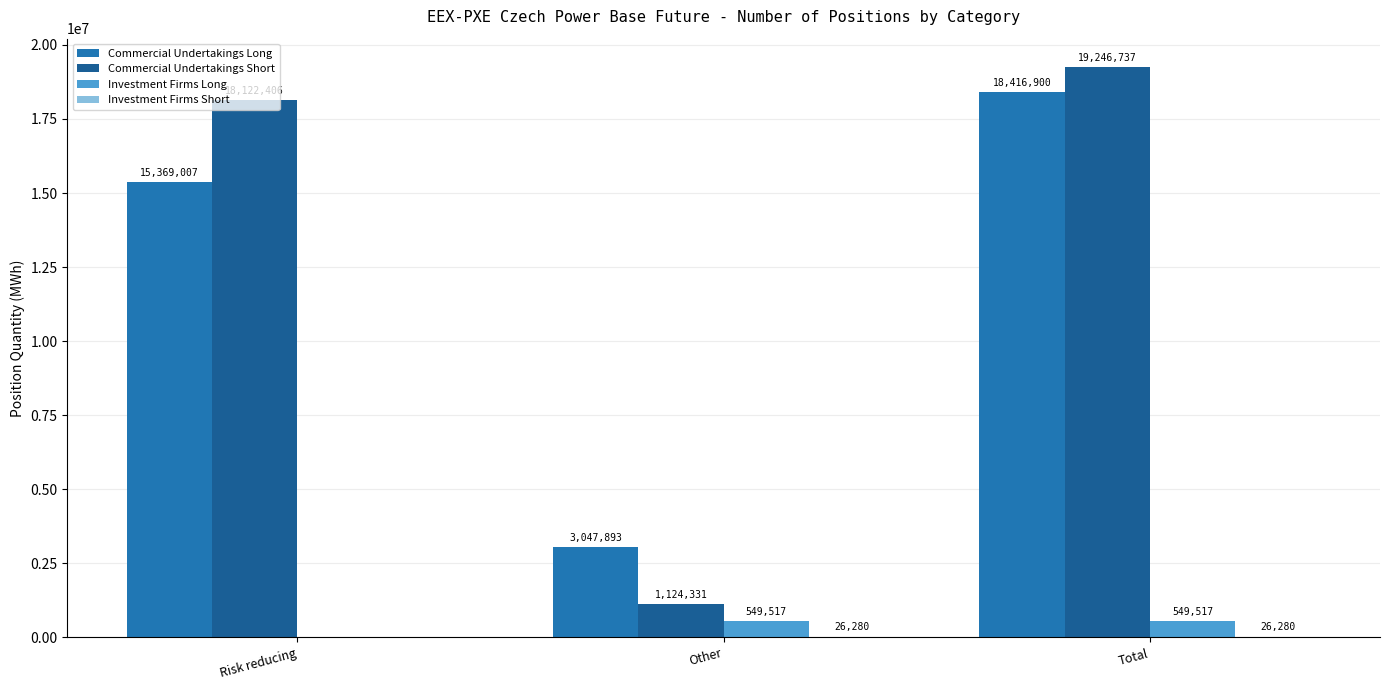

Count the number of data series in this chart.

4